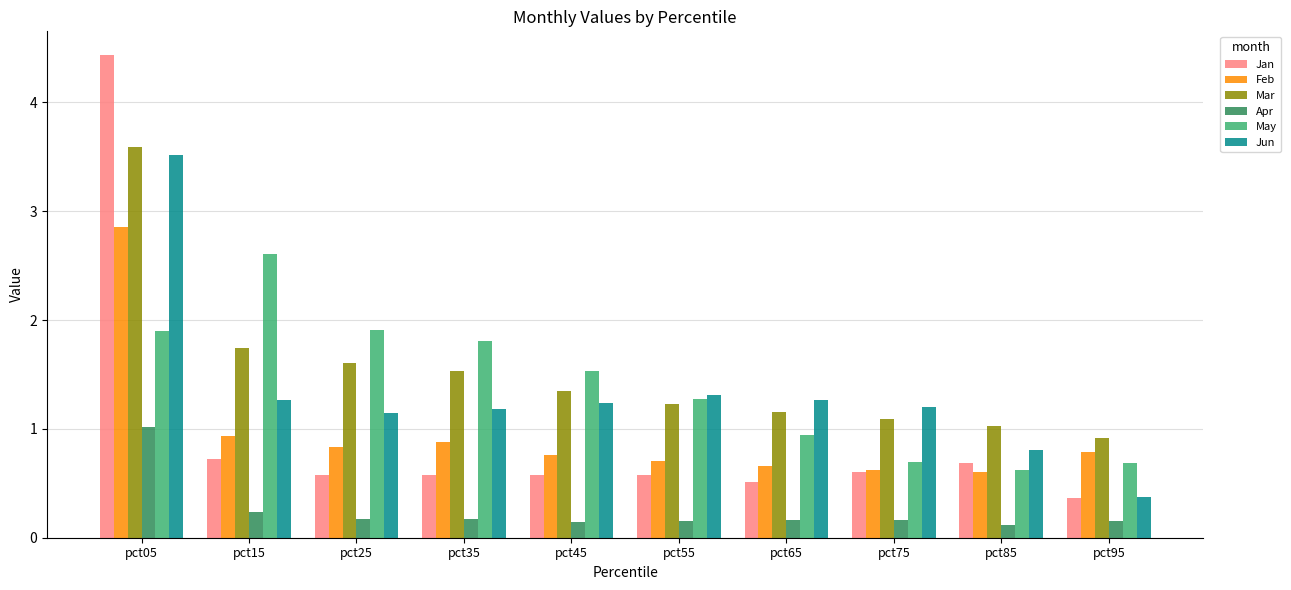

List the series in order of their peak value, highest first.

Jan, Mar, Jun, Feb, May, Apr